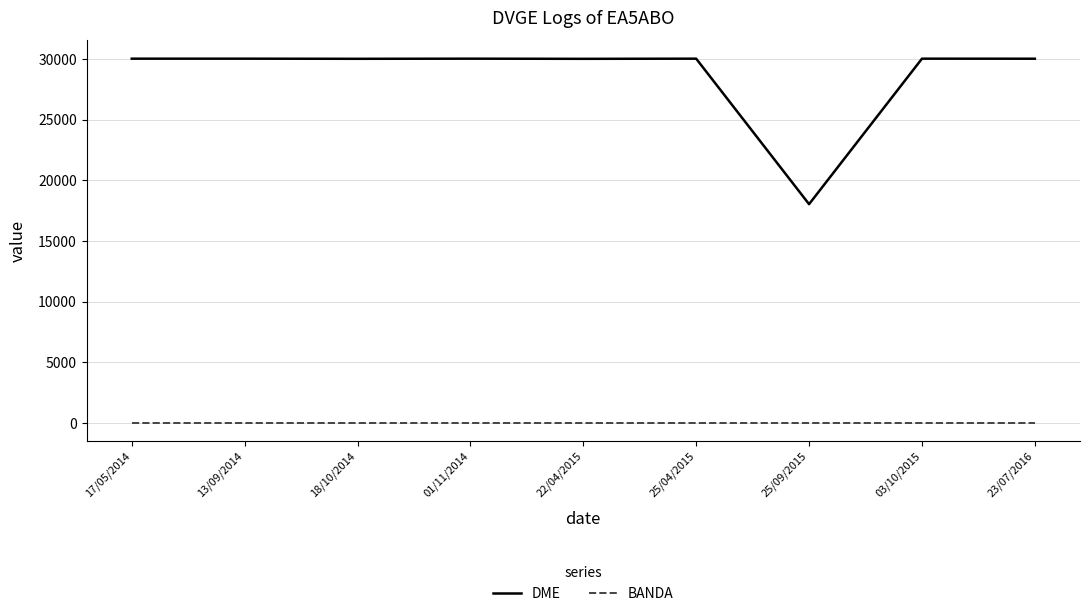

Which series has the largest range (max minus min)?

DME